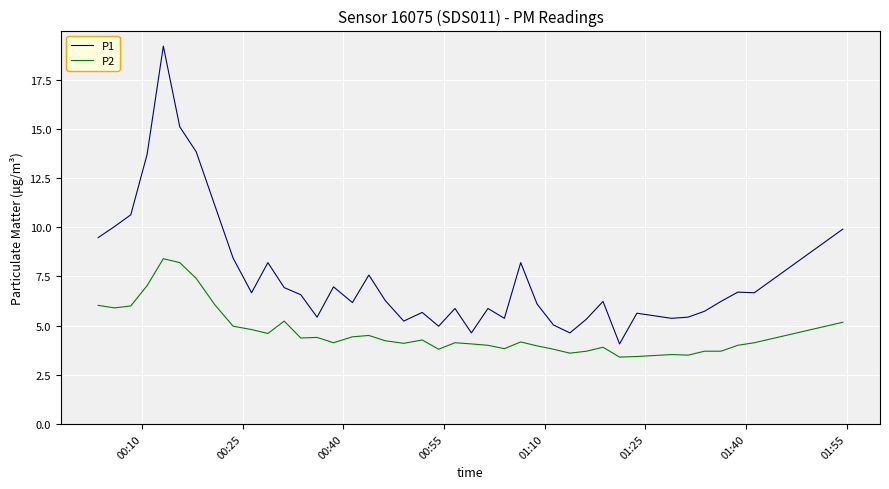

True or false: P2 and P1 cross at least once.

False